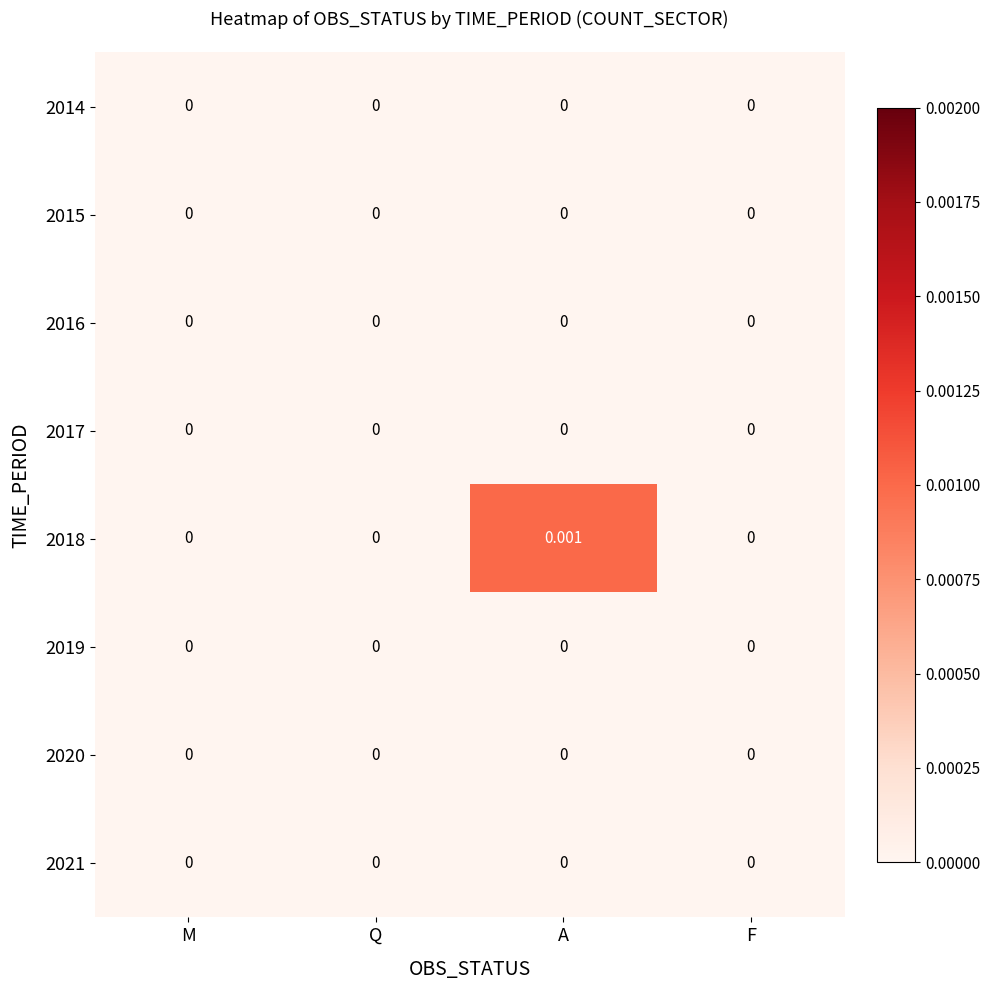

At which category is the sum across all series the highest?

A